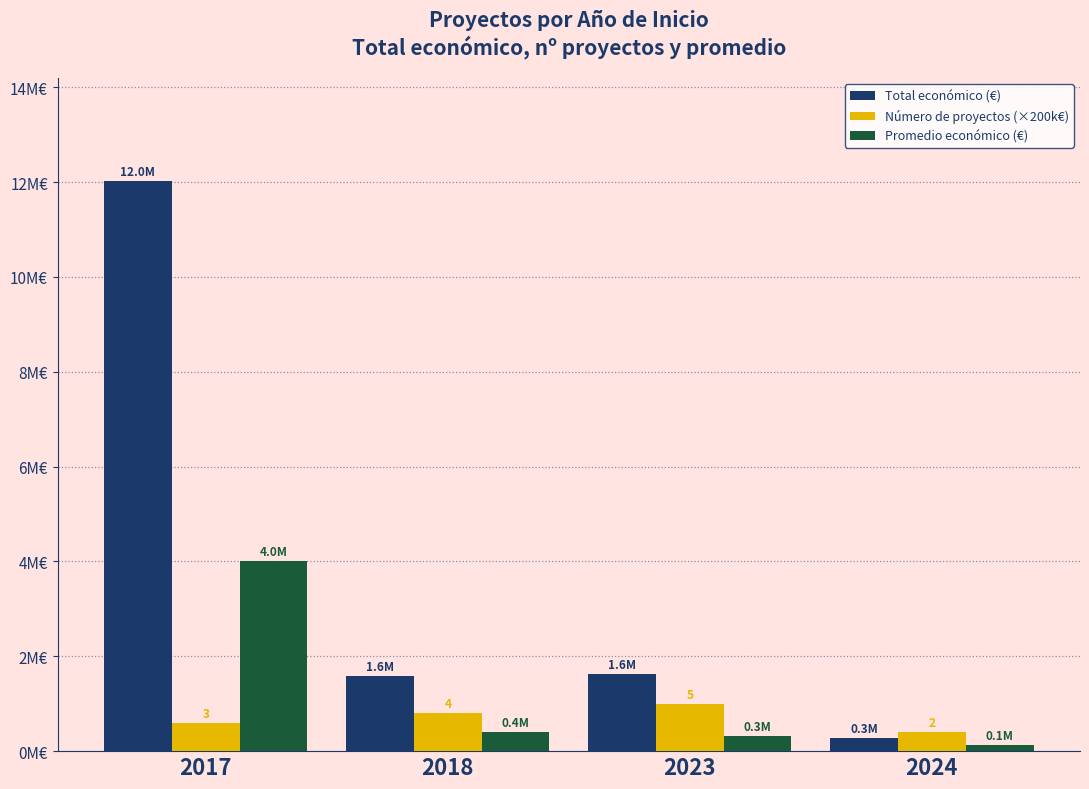

Is it true that Número de proyectos (×200k€) equals 143814.9 at 2024?

False